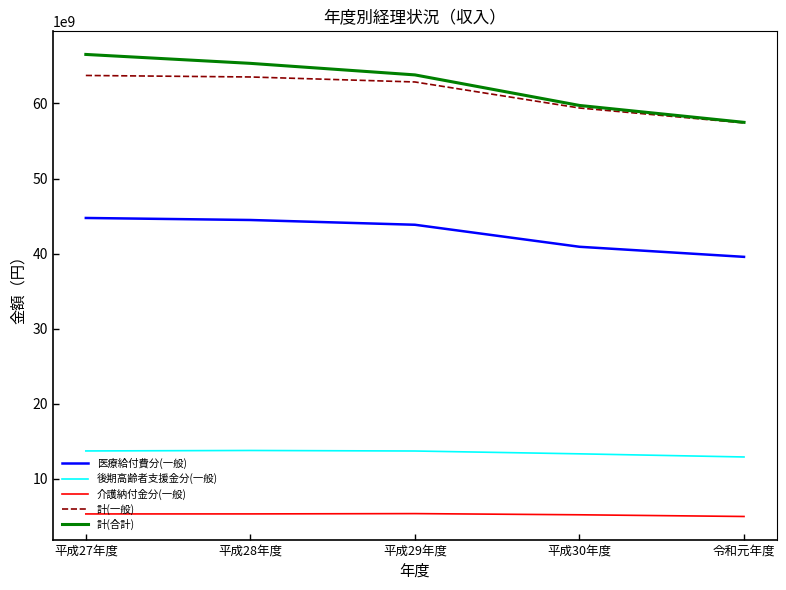

What is the highest value of the 後期高齢者支援金分(一般) series?

13756375215